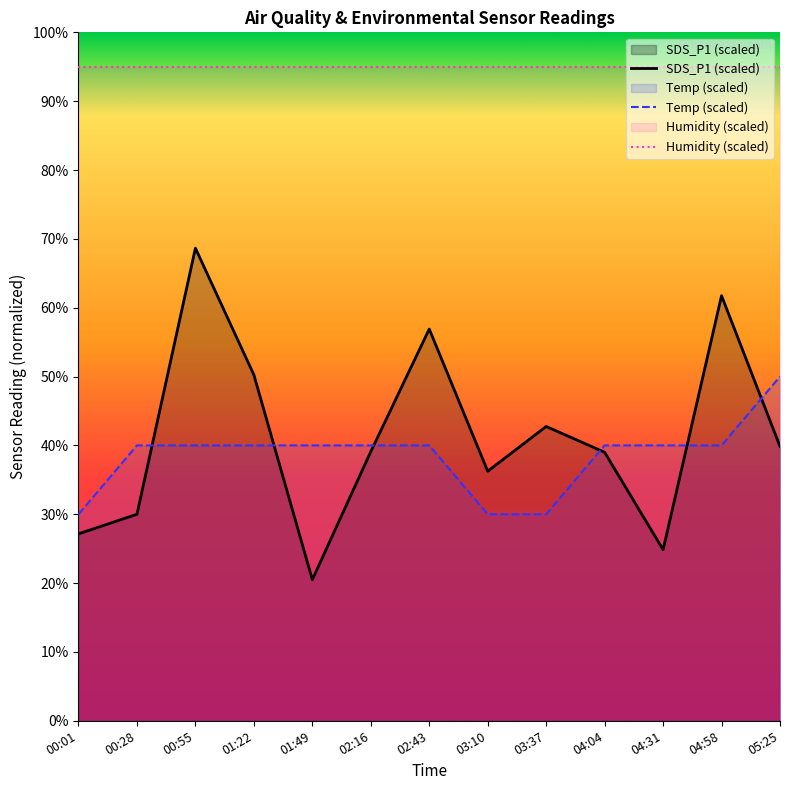

What is the sum of all SDS_P1 (scaled) values?

537.0